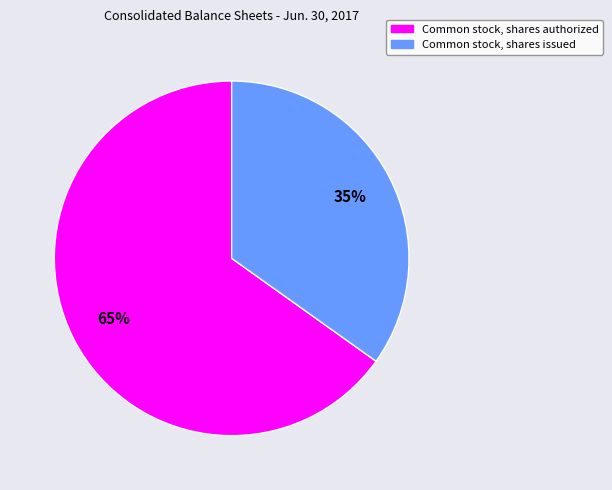

To the nearest percent, what is the combined percentage of Common stock, shares authorized and Common stock, shares issued?

100%